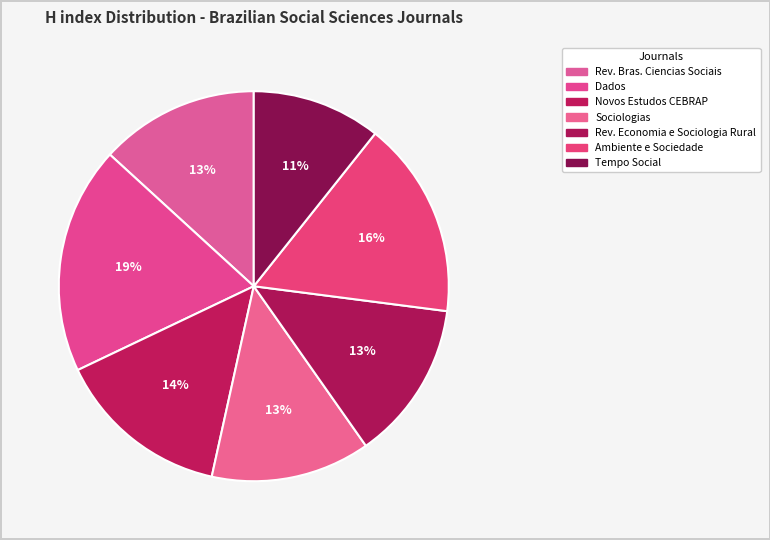

What is the largest slice in the pie chart?

Dados